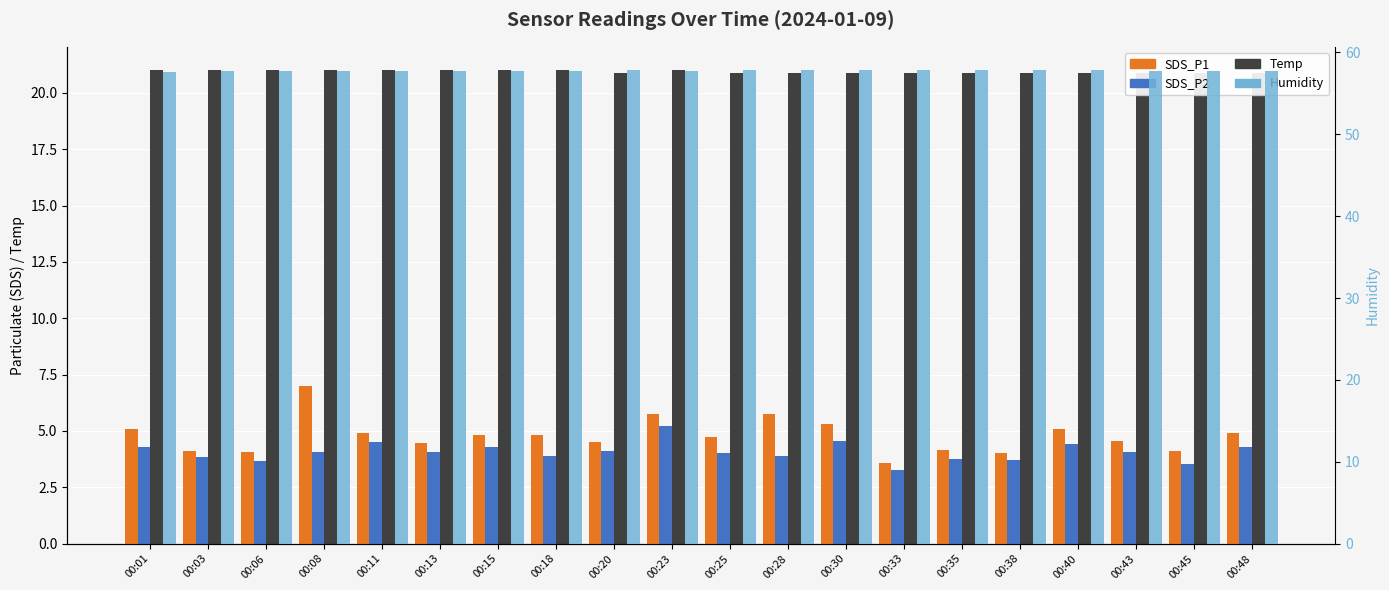

Rank the series by their maximum value, from lowest to highest.

SDS_P2, SDS_P1, Temp, Humidity